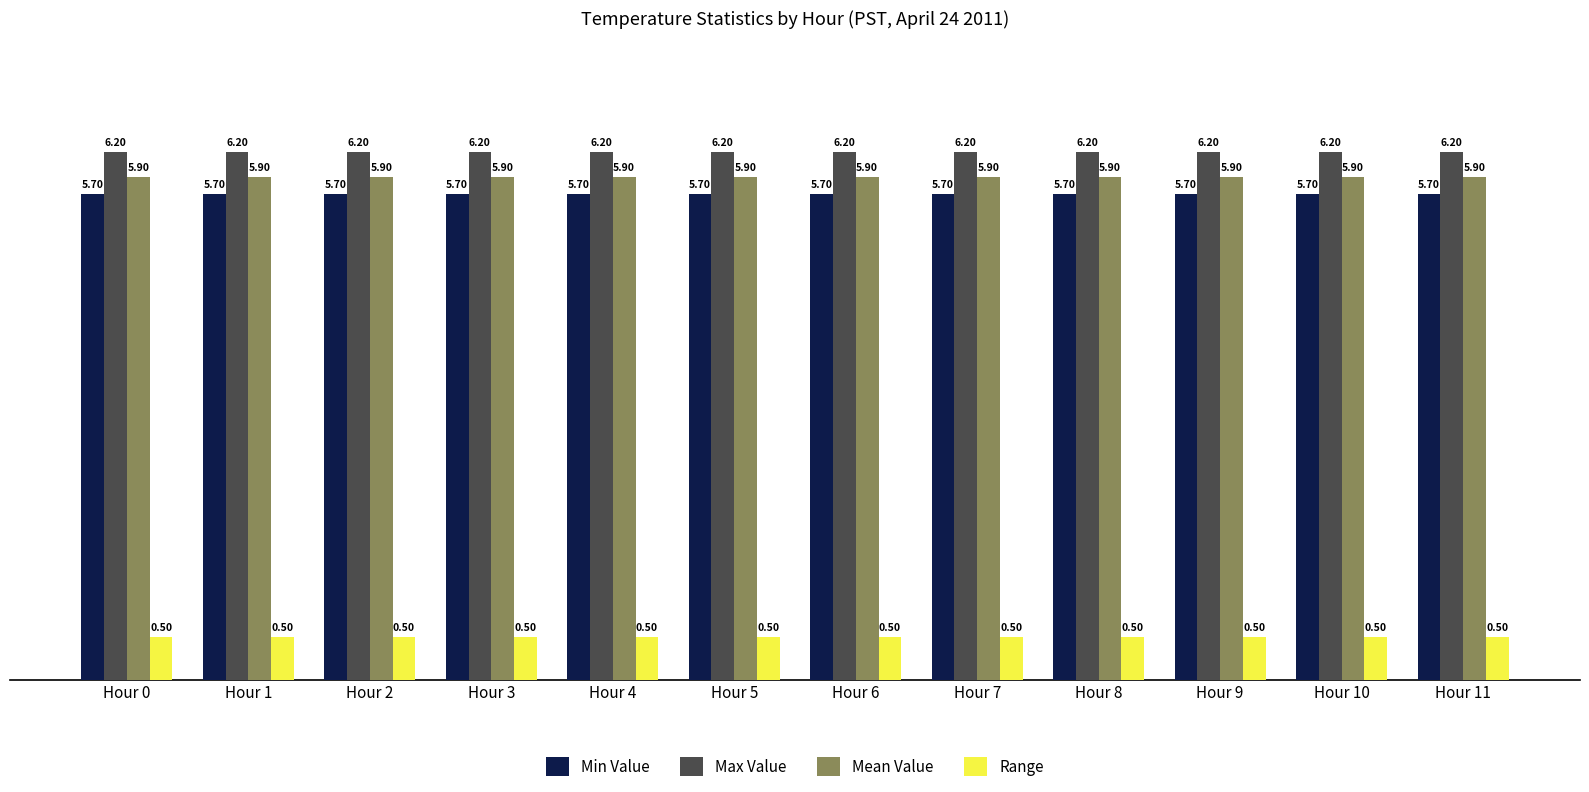

True or false: Mean Value has a value of 5.9 at Hour 6.

True